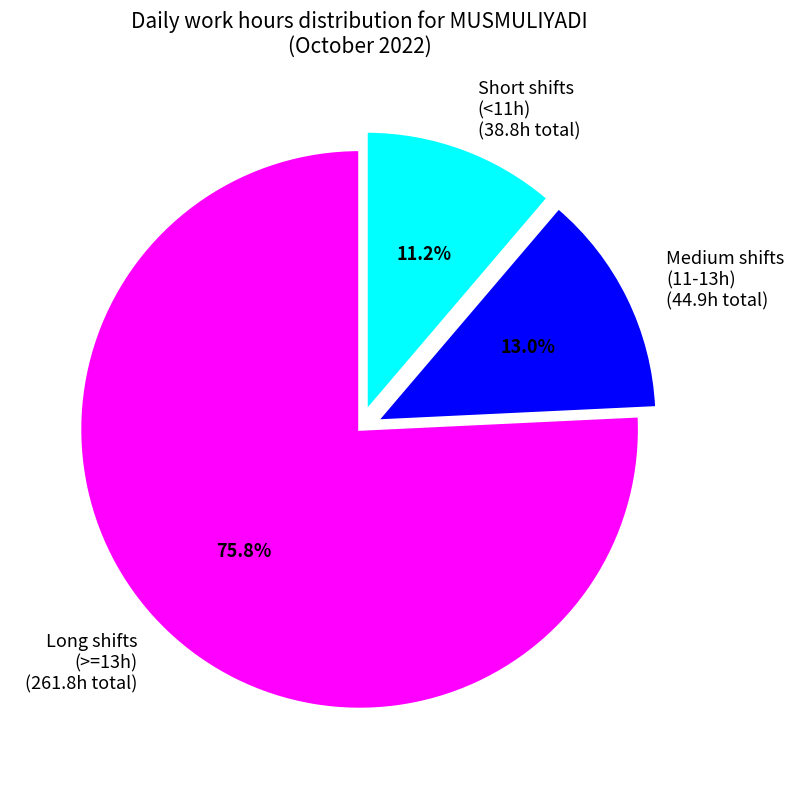

Count the number of slices in the pie.

3